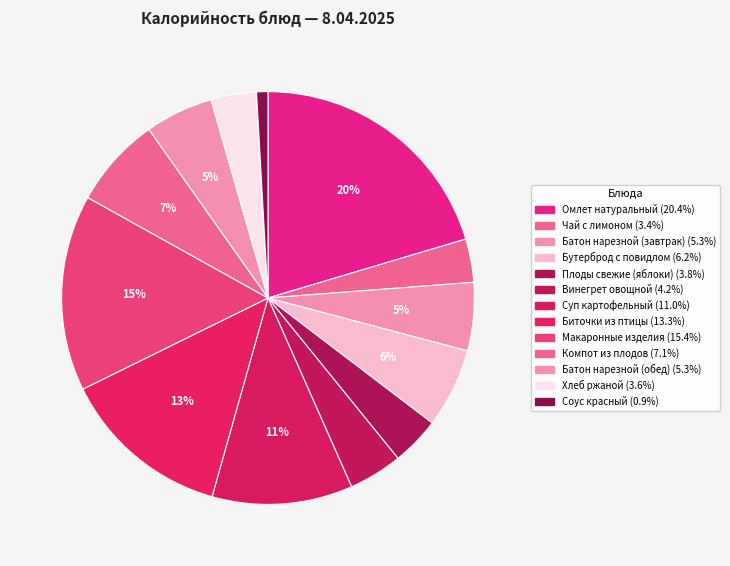

To the nearest percent, what is the combined percentage of Компот из плодов and Макаронные изделия?

22%